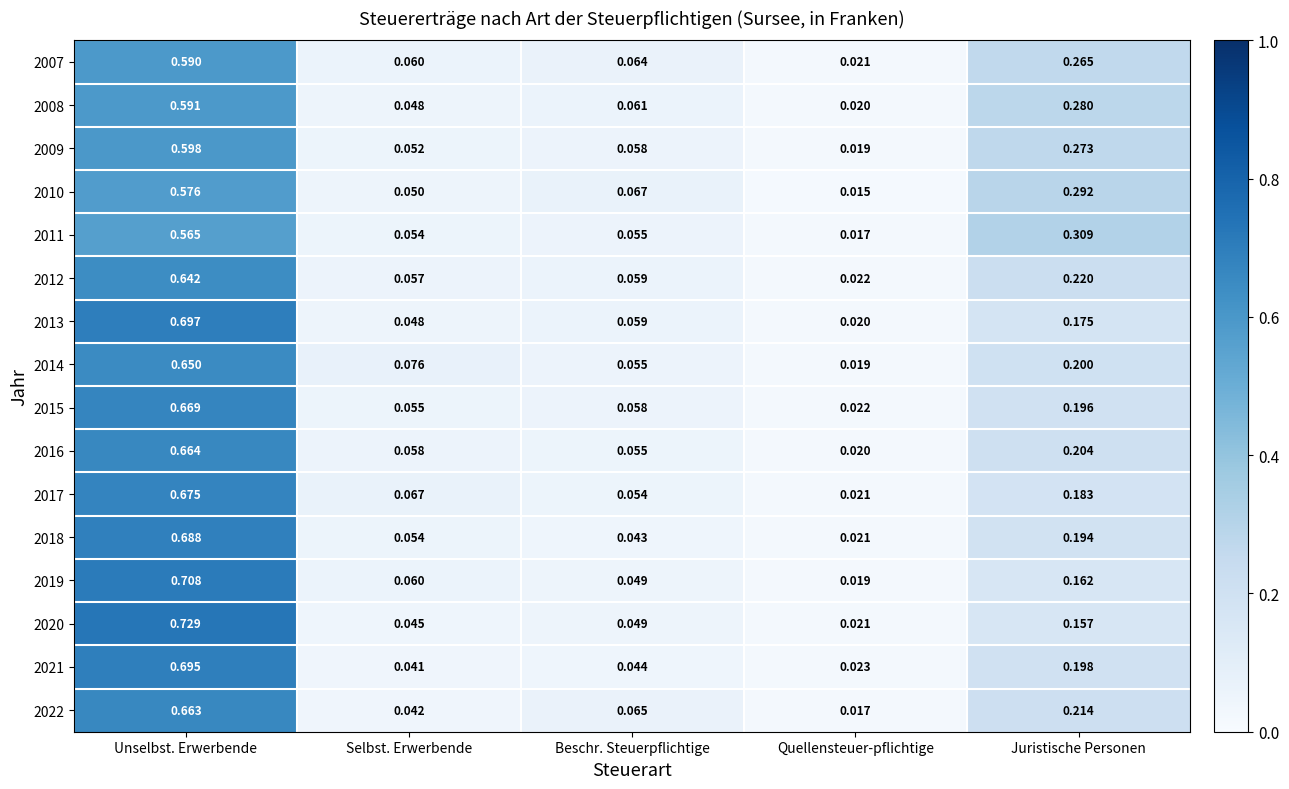

What is the total value across all series at Juristische Personen?

3.5